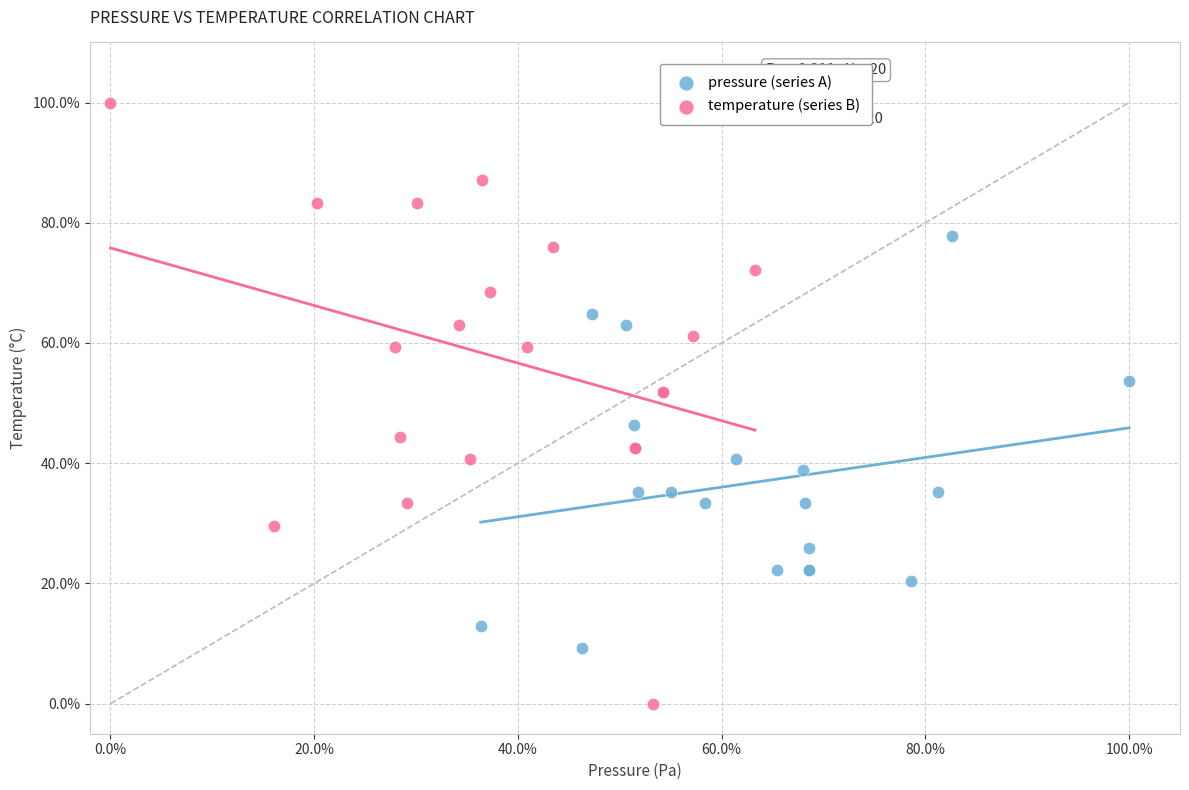

Which series has the largest Y range (max minus min)?

temperature (series B)